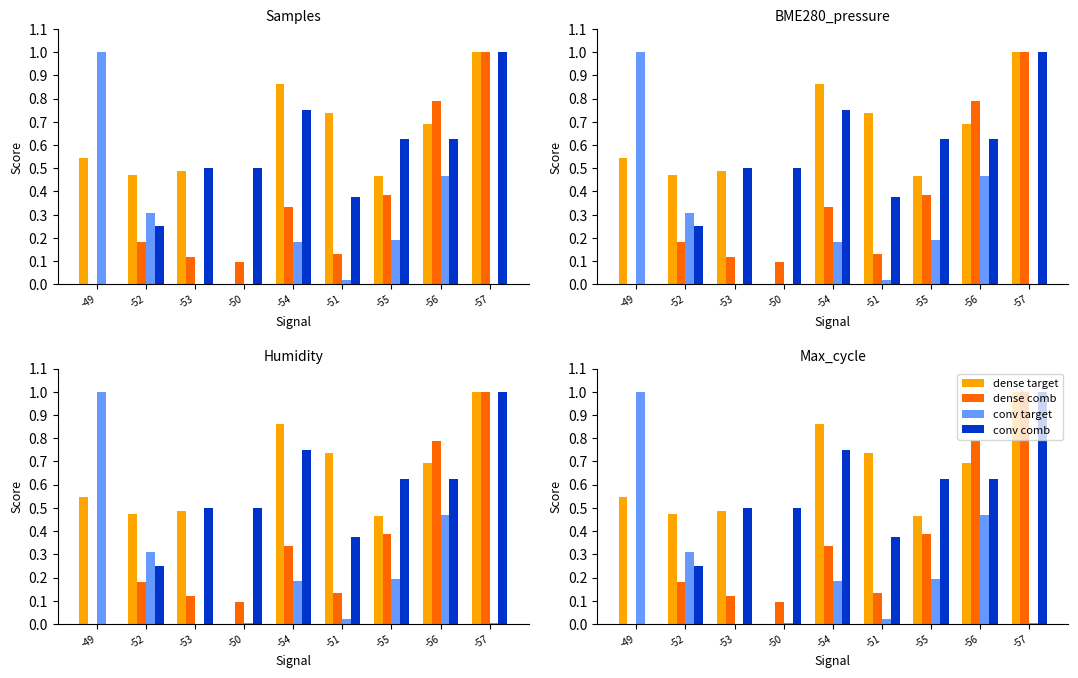

Rank the series at -53 from highest to lowest value.

conv comb, dense target, dense comb, conv target